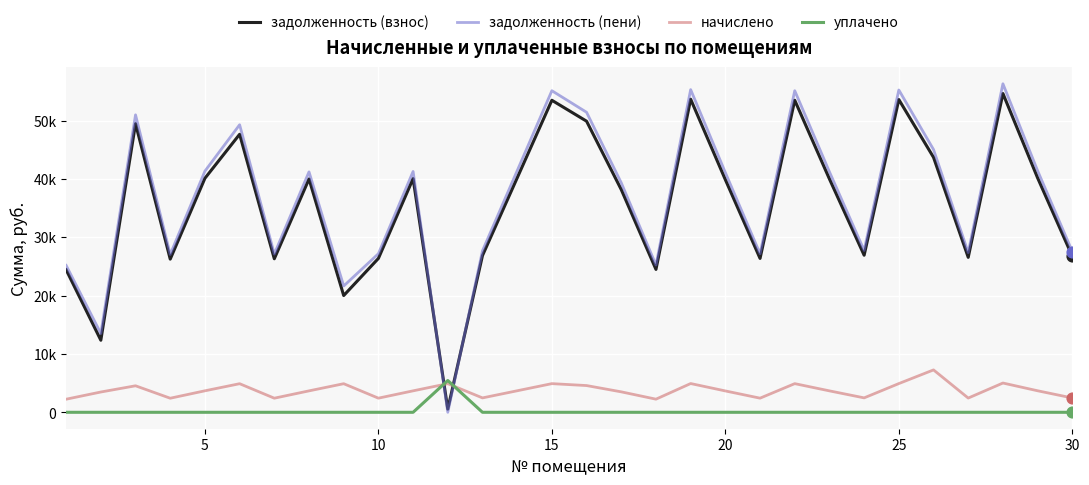

At how many categories does at least one series exceed 308?

30